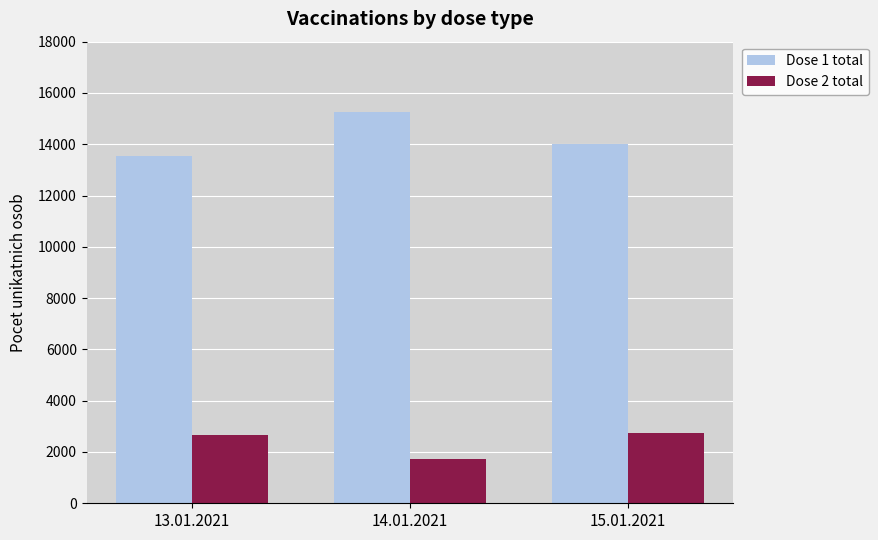

True or false: Dose 2 total has a value of 867 at 14.01.2021.

False